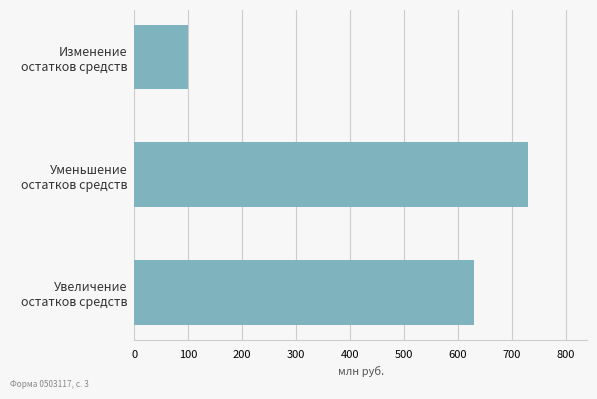

How many bars are there in total?

3